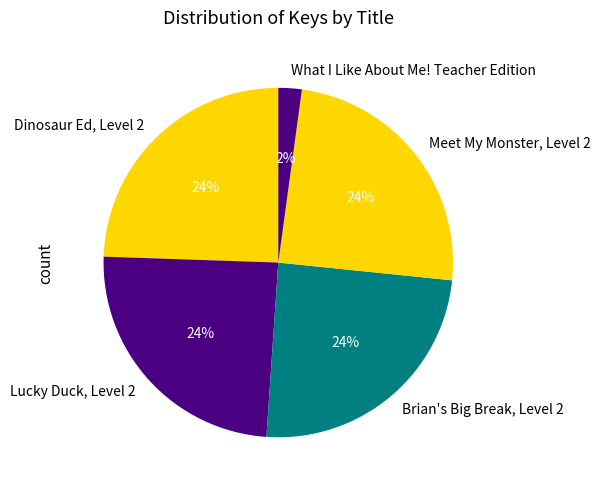

To the nearest percent, what is the combined percentage of Brian's Big Break, Level 2 and Lucky Duck, Level 2?

49%